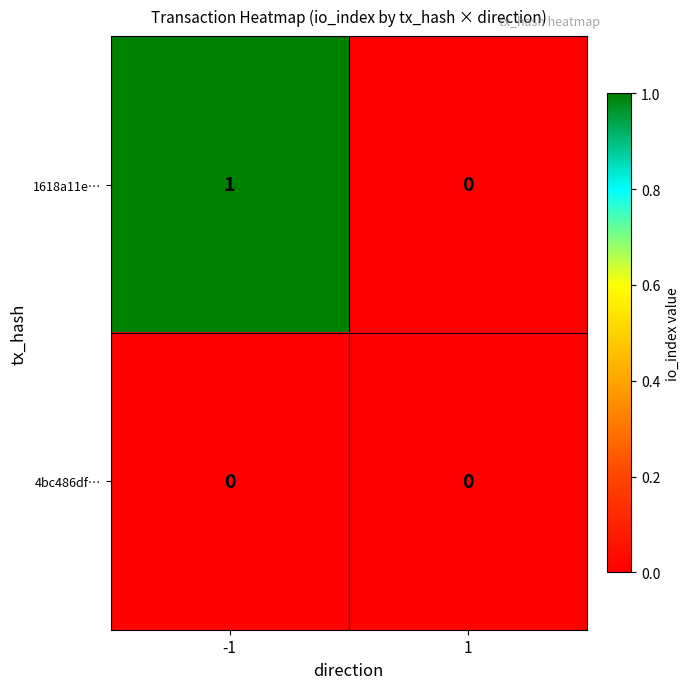

How many data points does each series have?

2